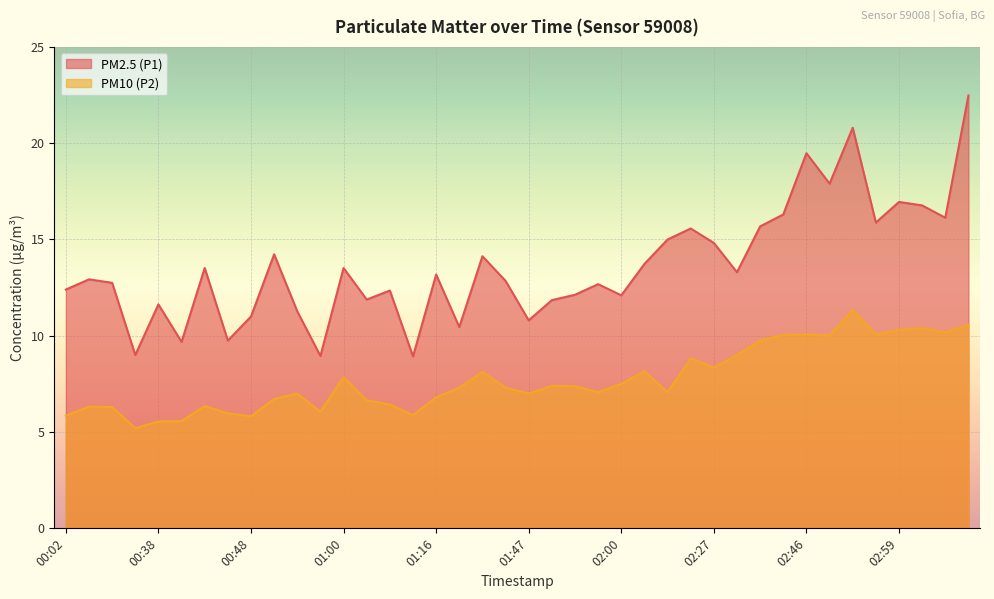

What is the sum of all PM10 (P2) values?

309.5